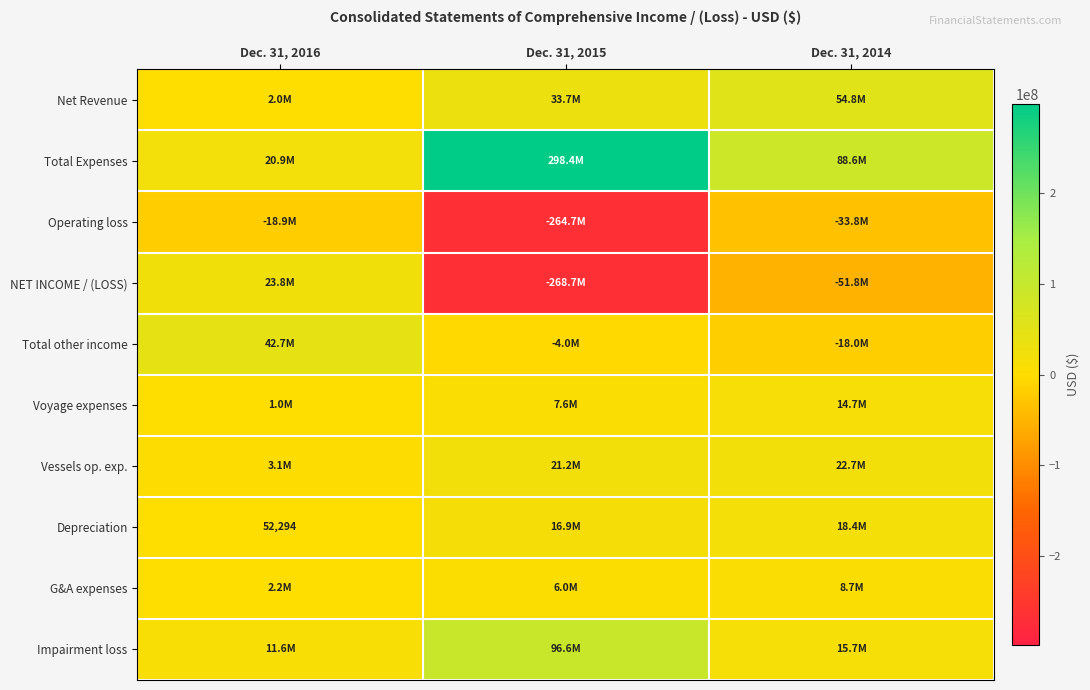

Is it true that Depreciation equals 52294 at Dec. 31, 2016?

True